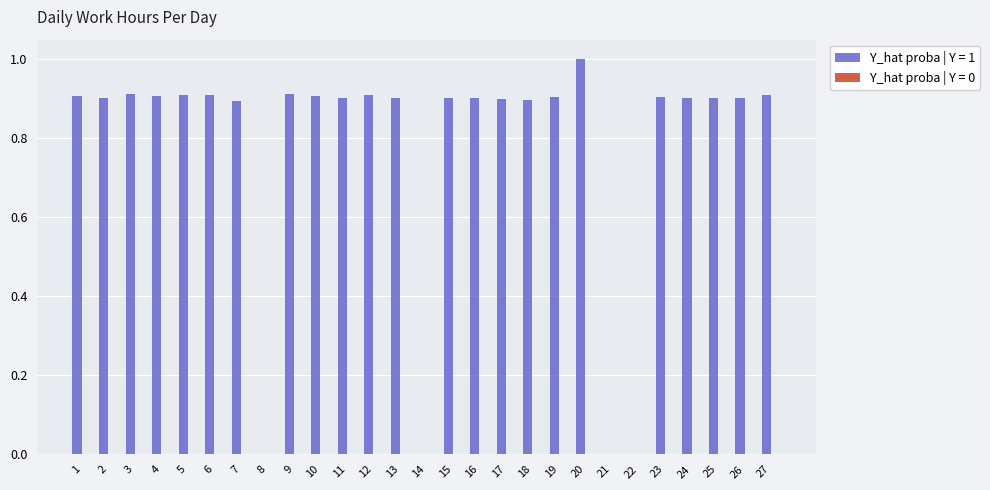

What is the sum of the values at 9 and 4?

1.8